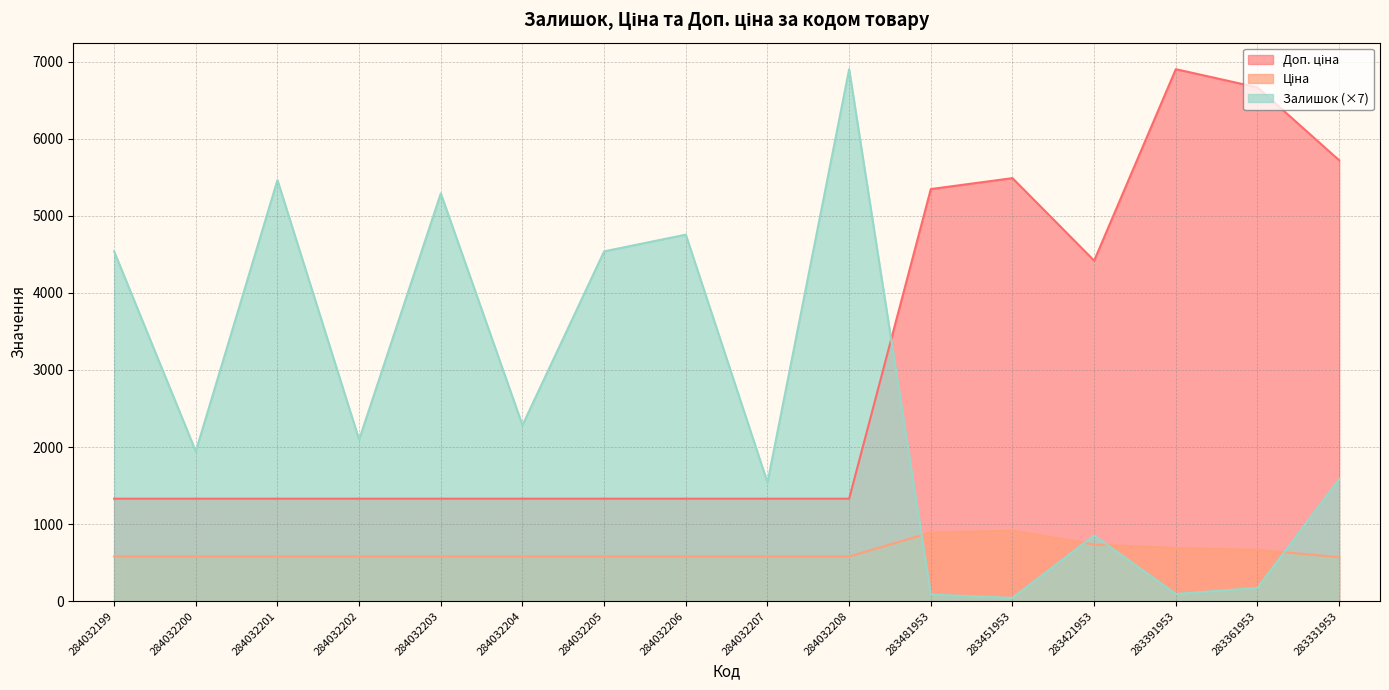

Which series ends up on top after the final intersection of Доп. ціна and Залишок?

Доп. ціна